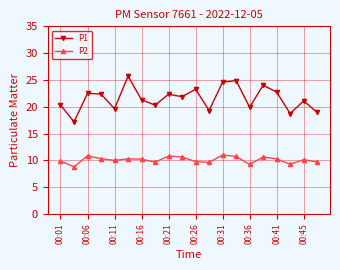

Is this an area chart (filled region under the line)?

No